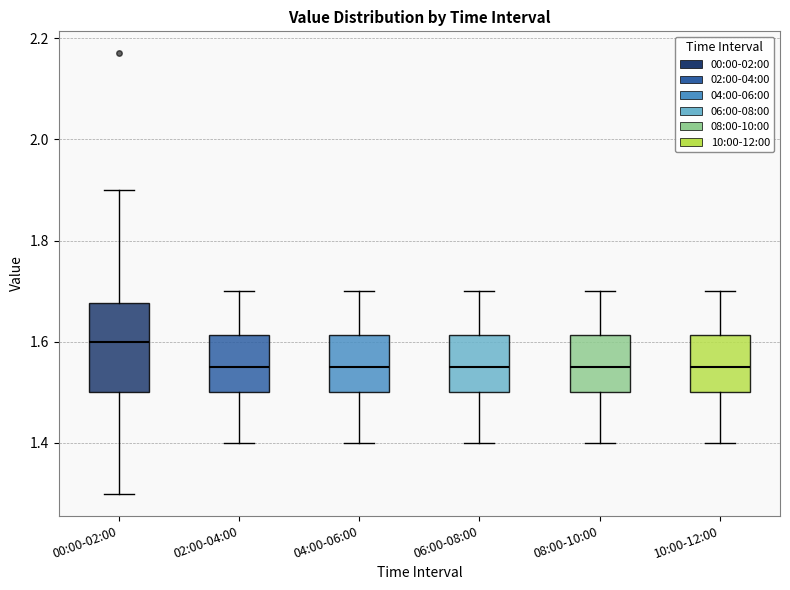

Reading left to right, read every box against the y-axis: the position of its median line, the range the box covers, and the ends of its whiskers. The values are not printed on the chart, so give them approximately, as read against the axis.

00:00-02:00: median 1.60, box 1.50 to 1.68, whiskers 1.30 to 1.90
02:00-04:00: median 1.56, box 1.50 to 1.62, whiskers 1.40 to 1.70
04:00-06:00: median 1.56, box 1.50 to 1.62, whiskers 1.40 to 1.70
06:00-08:00: median 1.56, box 1.50 to 1.62, whiskers 1.40 to 1.70
08:00-10:00: median 1.56, box 1.50 to 1.62, whiskers 1.40 to 1.70
10:00-12:00: median 1.56, box 1.50 to 1.62, whiskers 1.40 to 1.70